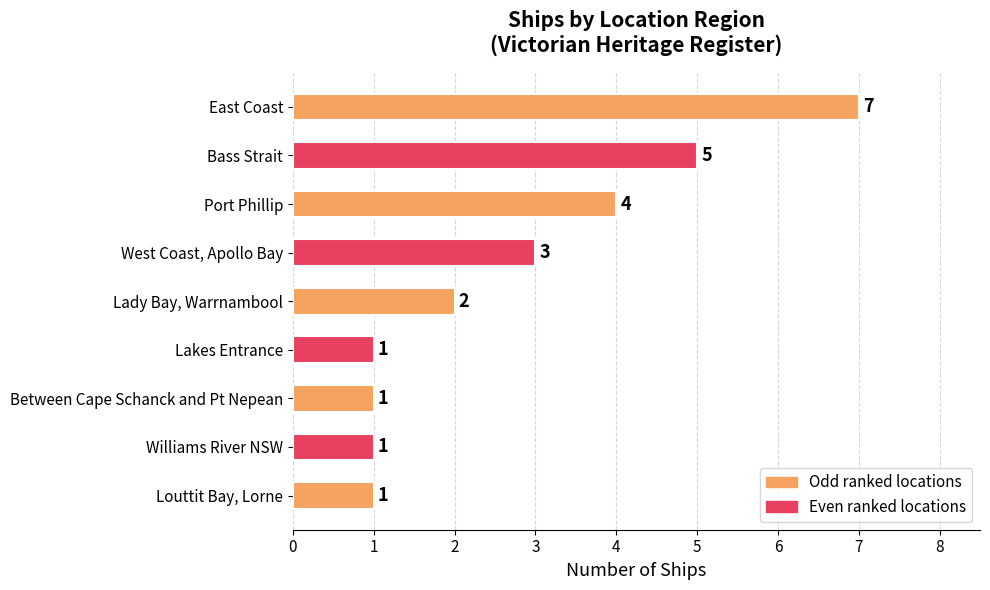

Reading bottom to top, extract all data points from this chart.

1	1	1	1	2	3	4	5	7